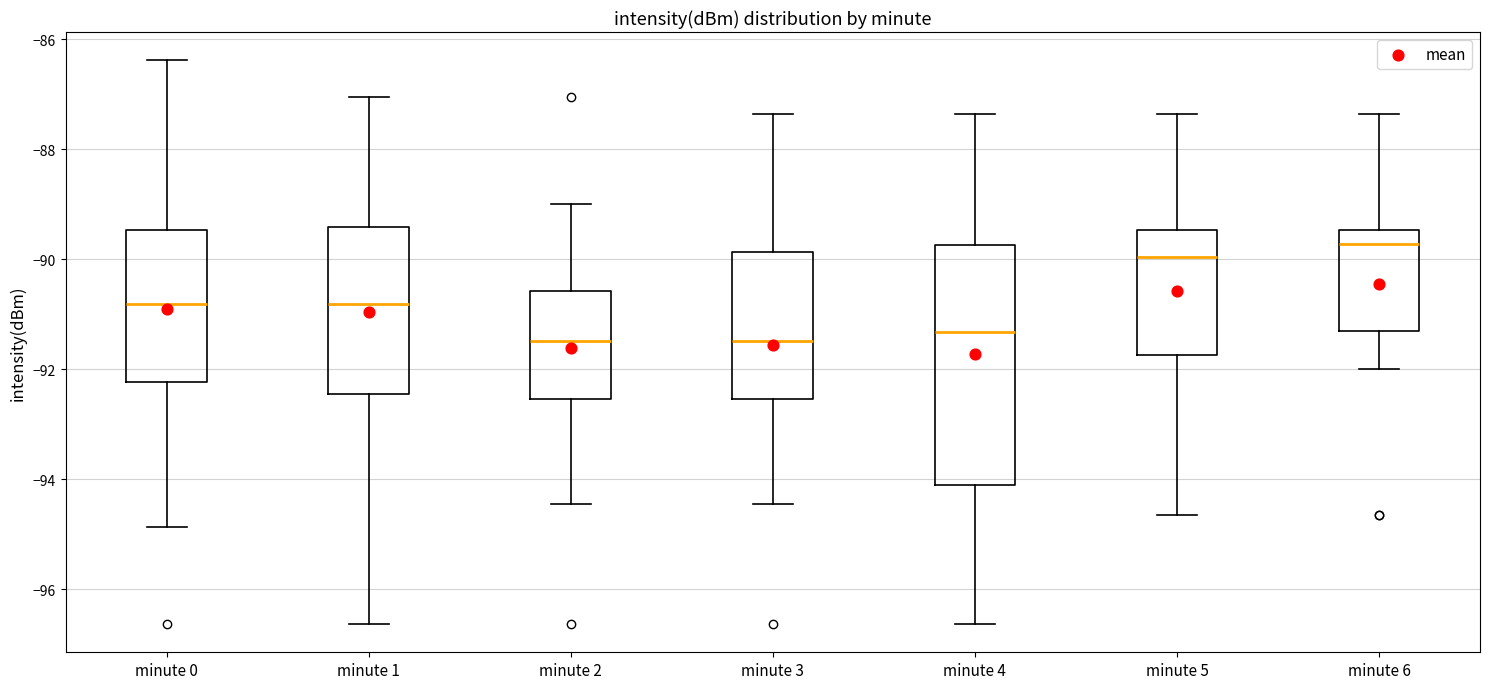

Reading left to right, transcribe this box plot: for each box, give where its median line is, the range the box spans, and where its two whiskers end, as read against the y-axis. The values are not printed on the chart, so give them approximately, as read against the axis.

minute 0: median -90.8, box -92.2 to -89.4, whiskers -94.8 to -86.4
minute 1: median -90.8, box -92.4 to -89.4, whiskers -96.6 to -87.0
minute 2: median -91.4, box -92.6 to -90.6, whiskers -94.4 to -89.0
minute 3: median -91.4, box -92.6 to -89.8, whiskers -94.4 to -87.4
minute 4: median -91.4, box -94.2 to -89.8, whiskers -96.6 to -87.4
minute 5: median -90.0, box -91.8 to -89.4, whiskers -94.6 to -87.4
minute 6: median -89.8, box -91.2 to -89.4, whiskers -92.0 to -87.4